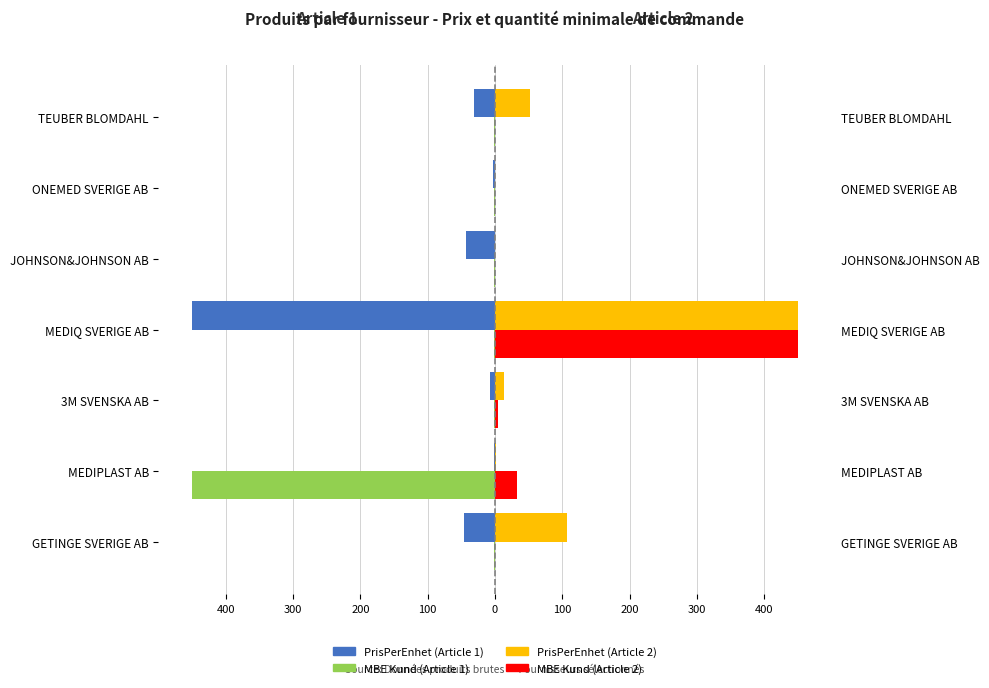

Does the chart contain any negative values?

Yes